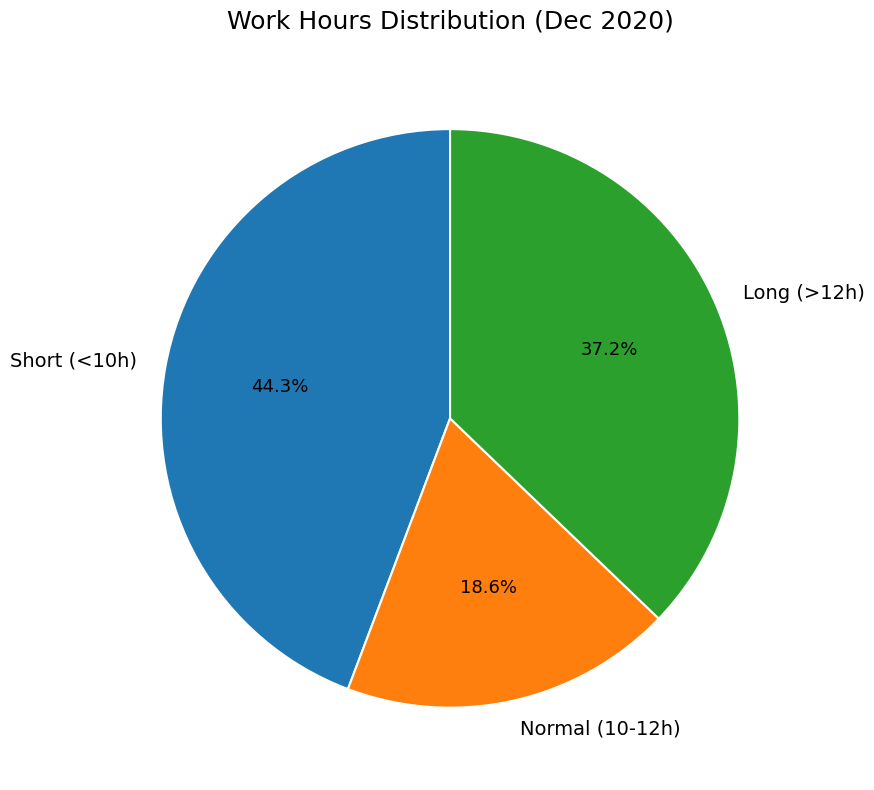

Rank the categories by value from lowest to highest.

Normal (10-12h), Long (>12h), Short (<10h)